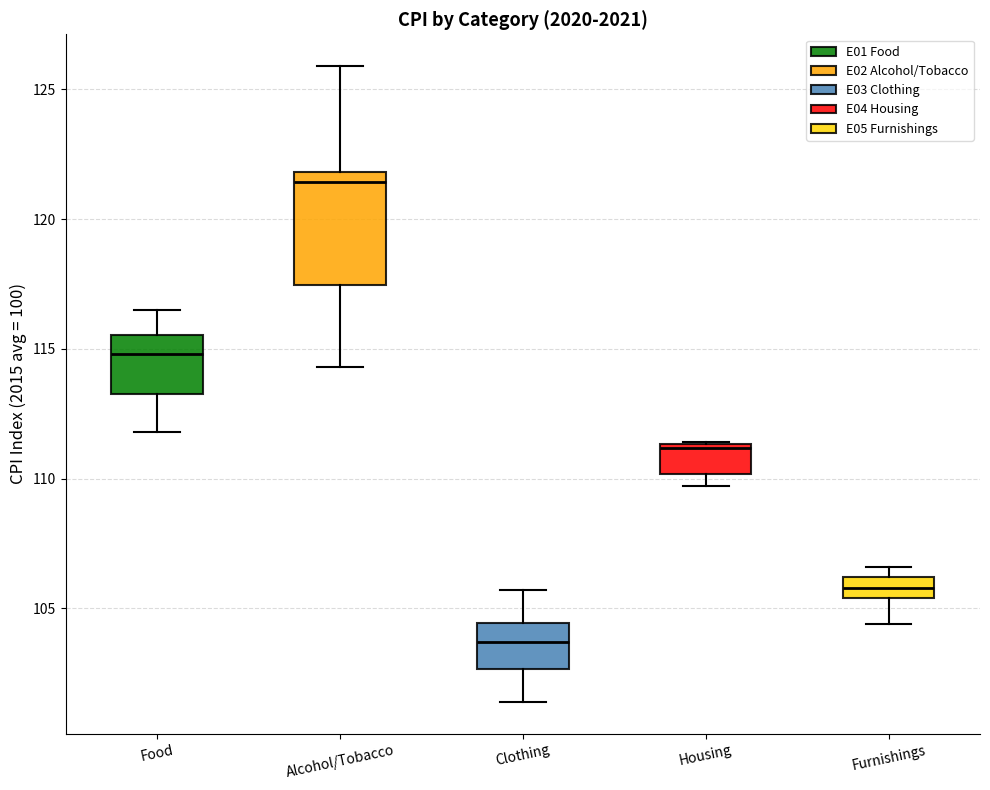

Which box is the tallest, from its lower edge to its upper edge?

Alcohol/Tobacco